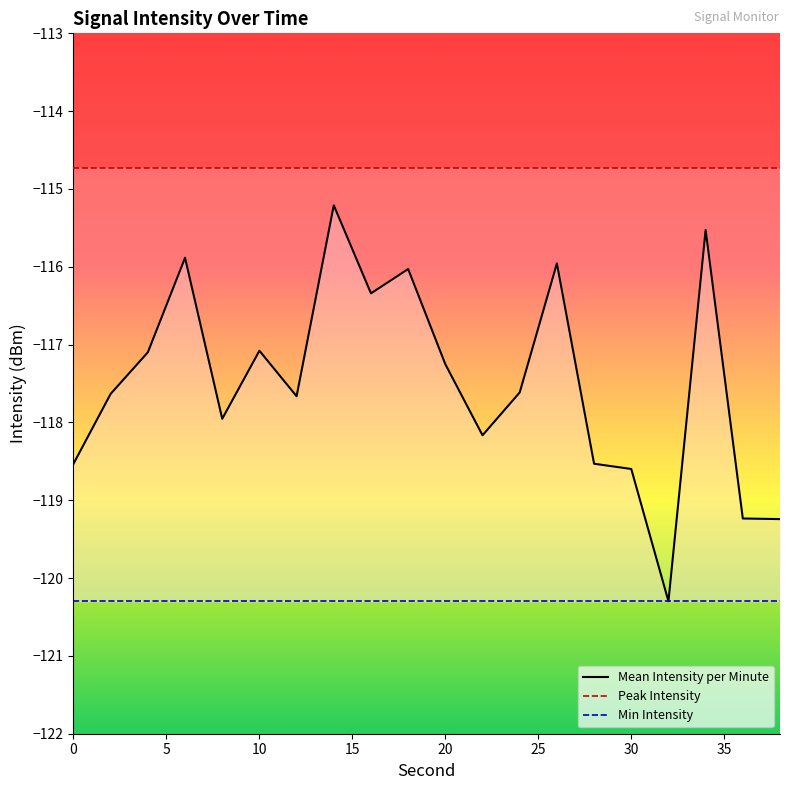

True or false: Mean Intensity per Minute and Min Intensity intersect in this chart.

False